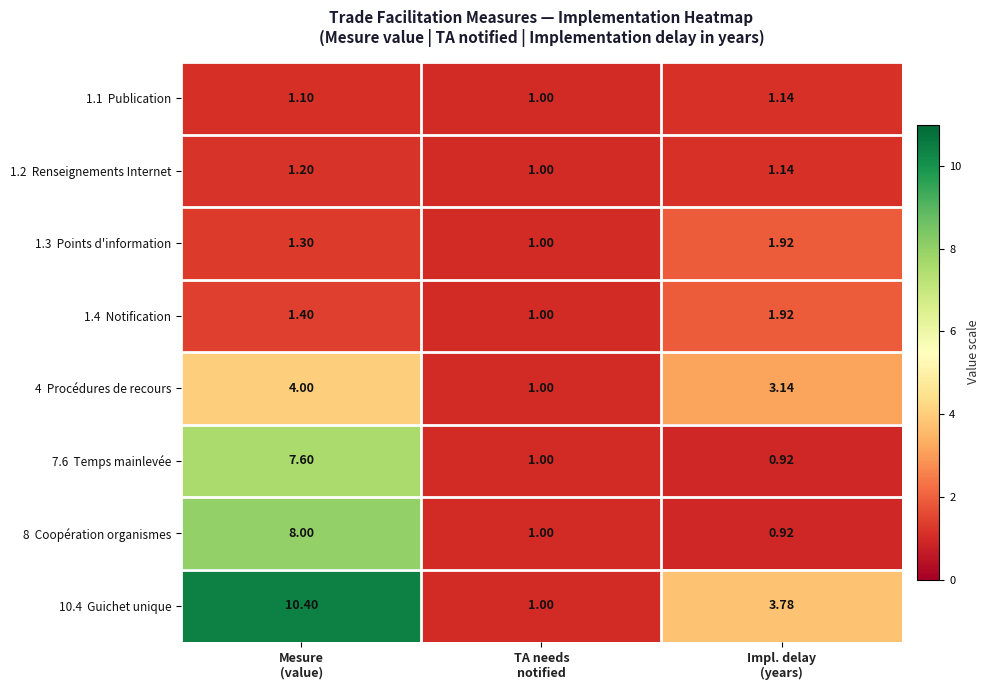

What is the greatest value displayed?

10.4